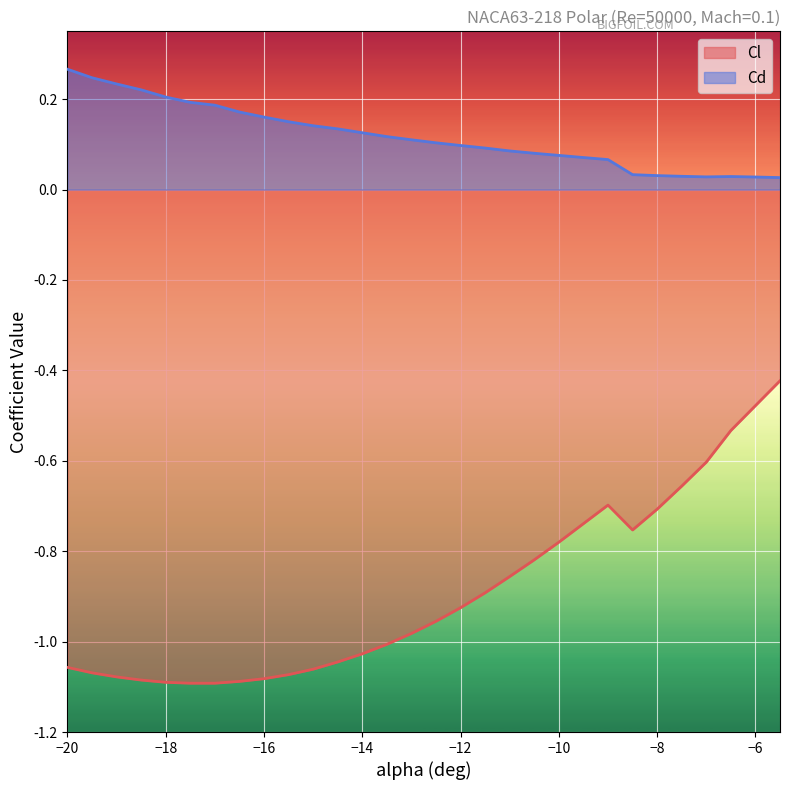

At -12.5, list the series in order from smallest to largest.

Cl, Cd